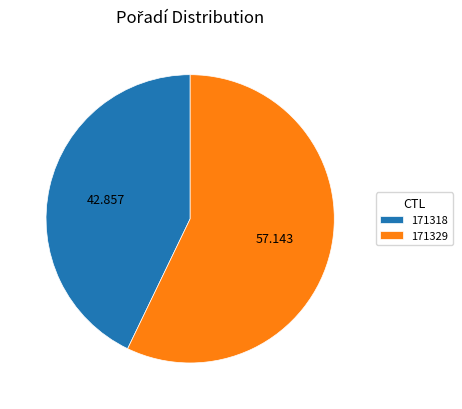

Combined, do 171318 and 171329 account for over 50%?

Yes